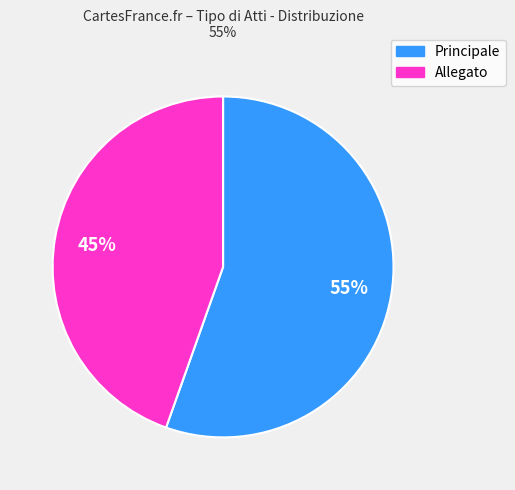

Do Principale and Allegato together represent more than half of the pie?

Yes